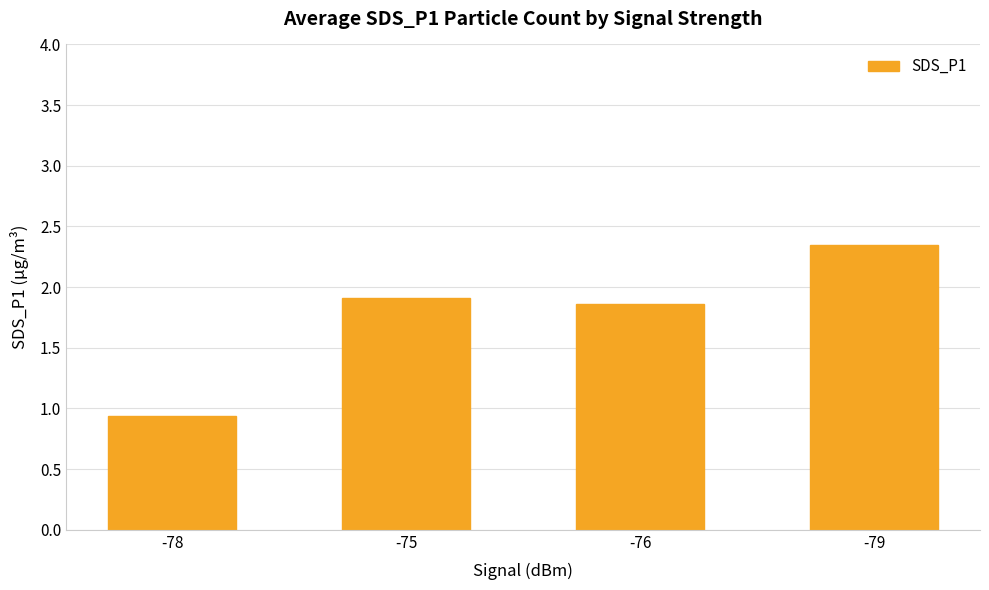

What is the sum of all values?

7.1